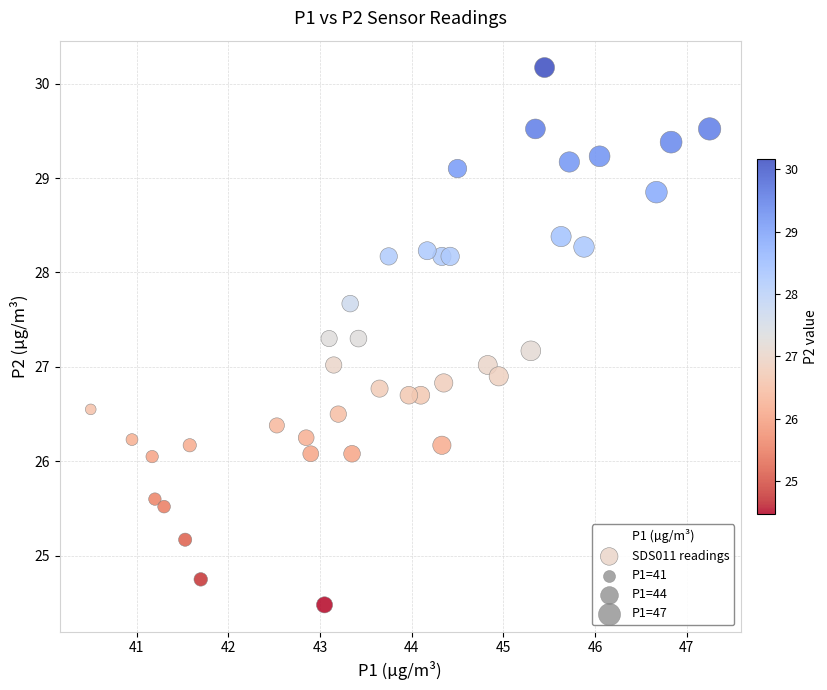

What is the range of X values (max minus min)?

6.8